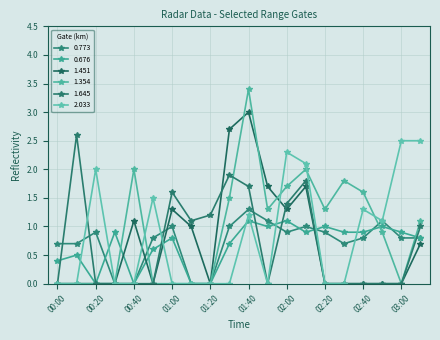

How many data points does each series have?

20